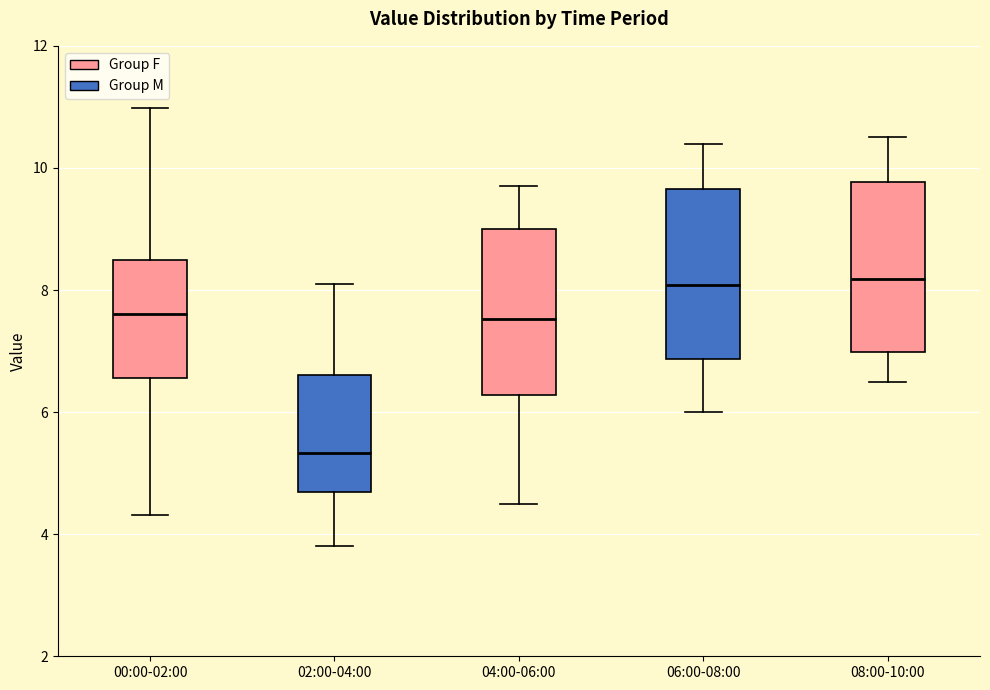

Reading left to right, read every box against the y-axis: the position of its median line, the range the box covers, and the ends of its whiskers. The values are not printed on the chart, so give them approximately, as read against the axis.

00:00-02:00: median 7.6, box 6.6 to 8.4, whiskers 4.4 to 11.0
02:00-04:00: median 5.4, box 4.6 to 6.6, whiskers 3.8 to 8.2
04:00-06:00: median 7.6, box 6.2 to 9.0, whiskers 4.6 to 9.8
06:00-08:00: median 8.0, box 6.8 to 9.6, whiskers 6.0 to 10.4
08:00-10:00: median 8.2, box 7.0 to 9.8, whiskers 6.6 to 10.6